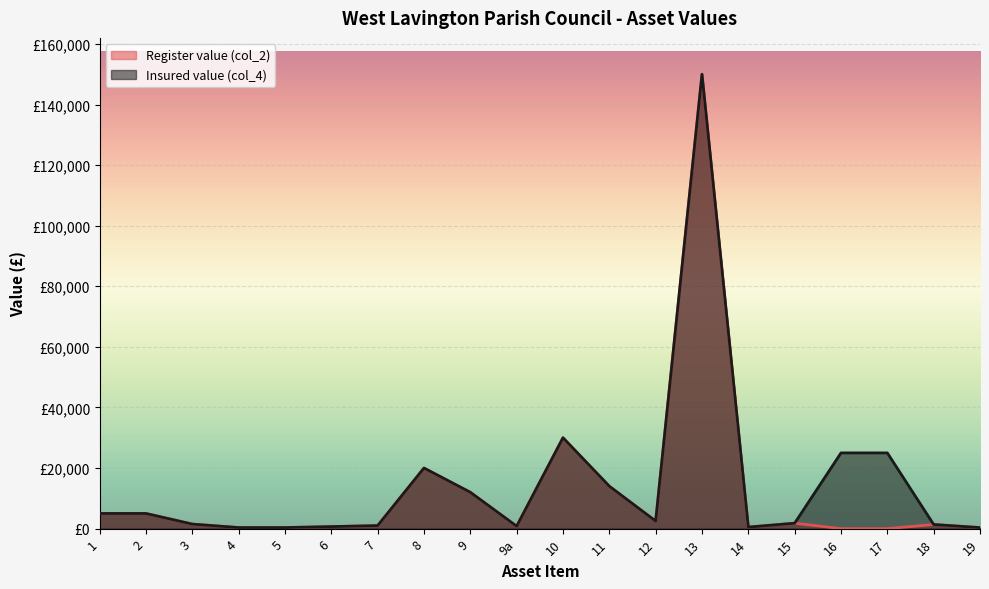

Reading right to left, extract all data points from this chart.

Register value (col_2): 19=340	18=1365	17=1	16=1	15=1800	14=500	13=150000	12=2500	11=14000	10=30000	9a=800	9=12000	8=20000	7=1000	6=667	5=350	4=350	3=1500	2=5000	1=5000
Insured value (col_4): 19=340	18=1365	17=25000	16=25000	15=1800	14=500	13=150000	12=2500	11=14000	10=30000	9a=800	9=12000	8=20000	7=1000	6=667	5=350	4=350	3=1500	2=5000	1=5000